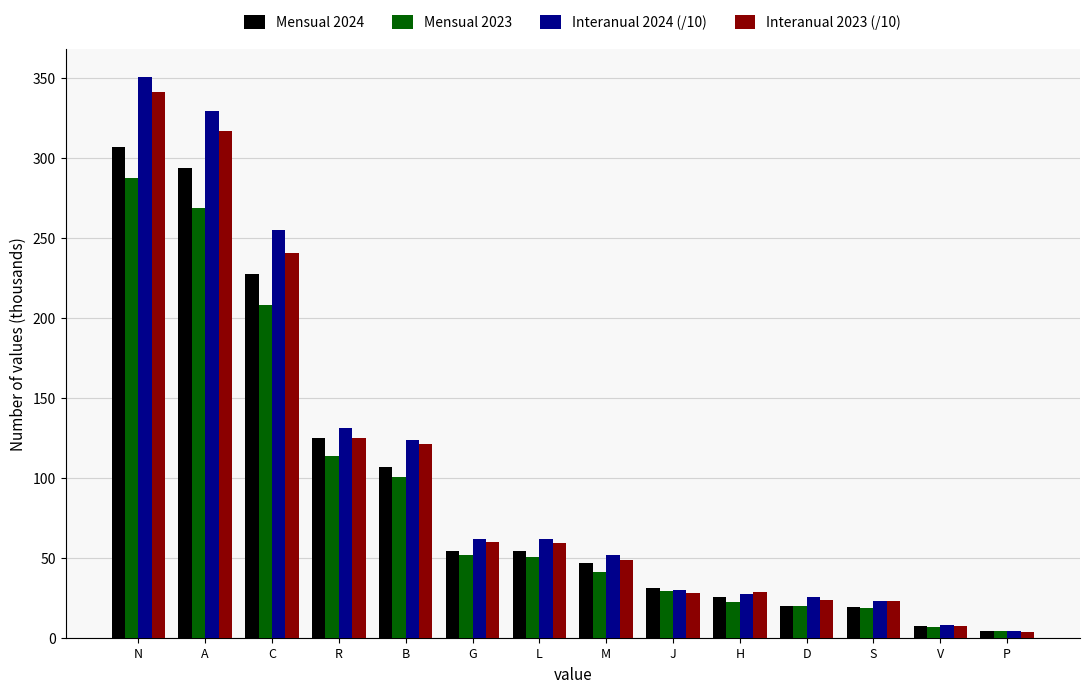

What is the average value of the Mensual 2023 series?

87.3